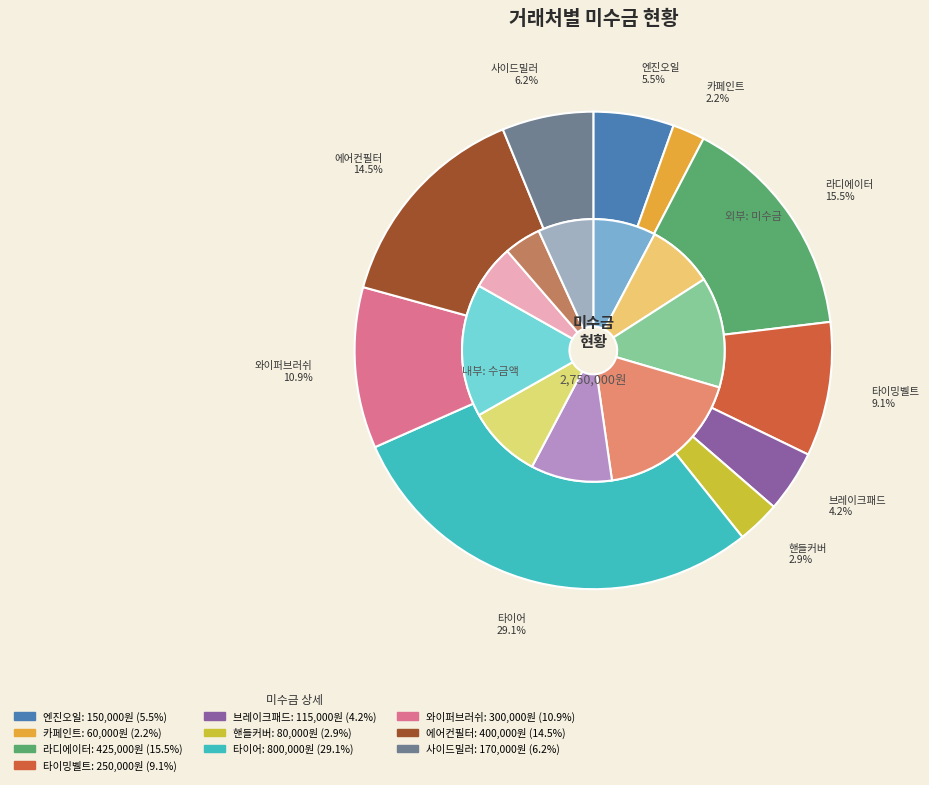

Is it true that 엔진오일 is 5% of the pie?

True